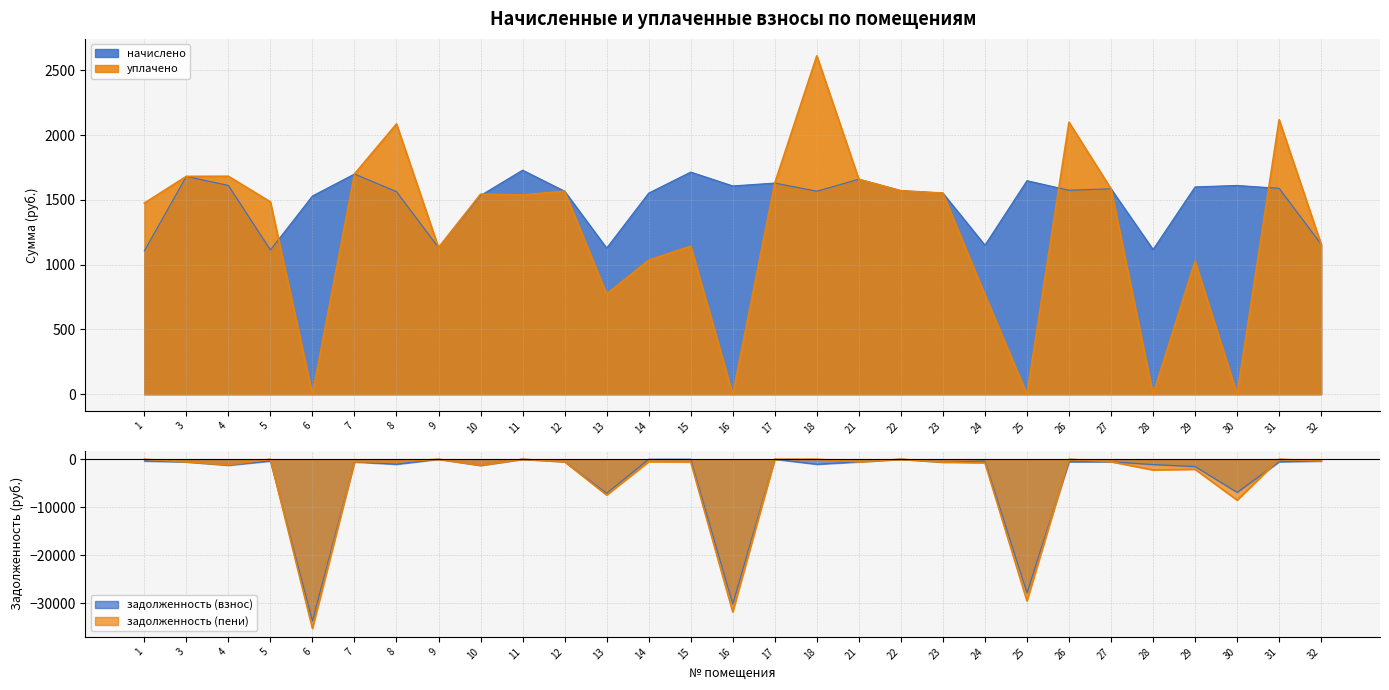

What is the maximum value shown in the chart?

2611.7